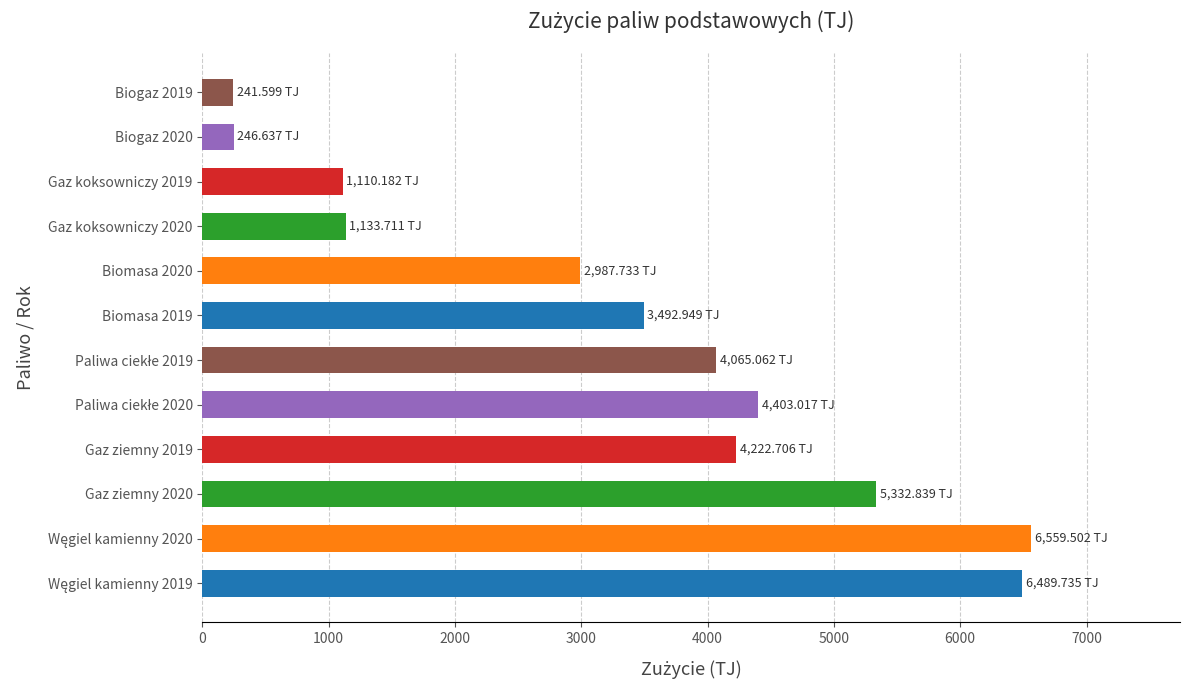

What is the smallest value displayed?

241.6